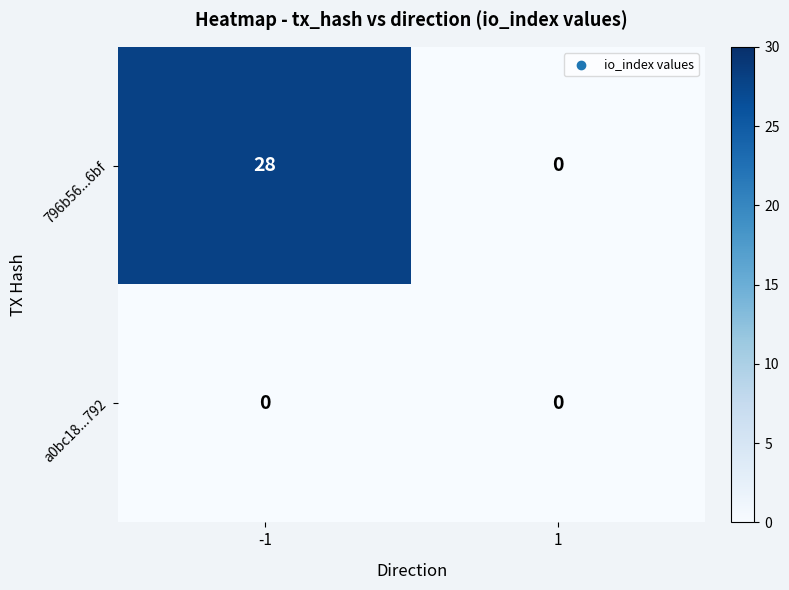

What is the approximate value of 796b56...6bf at -1, to the nearest 10?

30